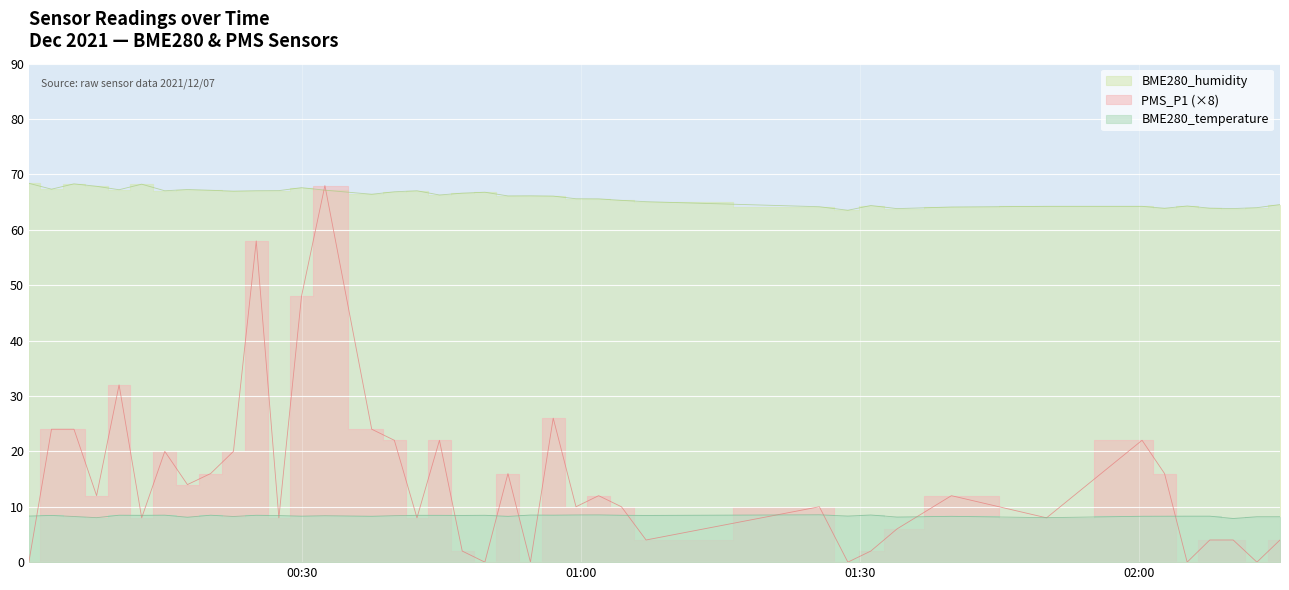

List the series in order of their peak value, highest first.

BME280_humidity, PMS_P1, BME280_temperature